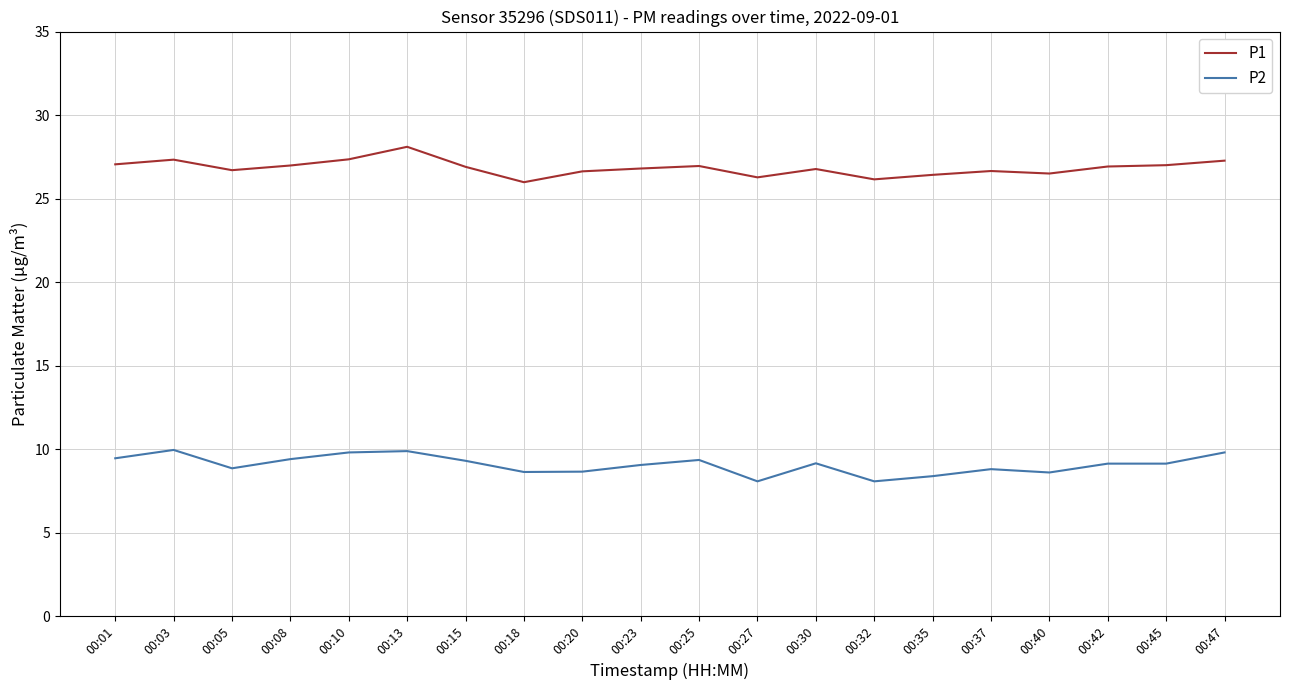

Rank the series by their average value, from highest to lowest.

P1, P2